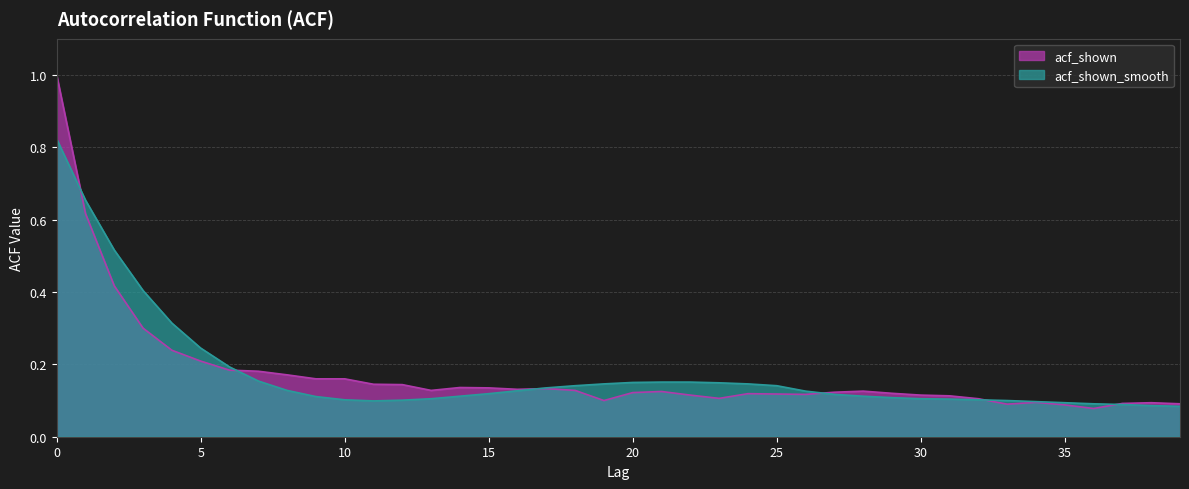

List the series in order of their overall mean, lowest first.

acf_shown, acf_shown_smooth